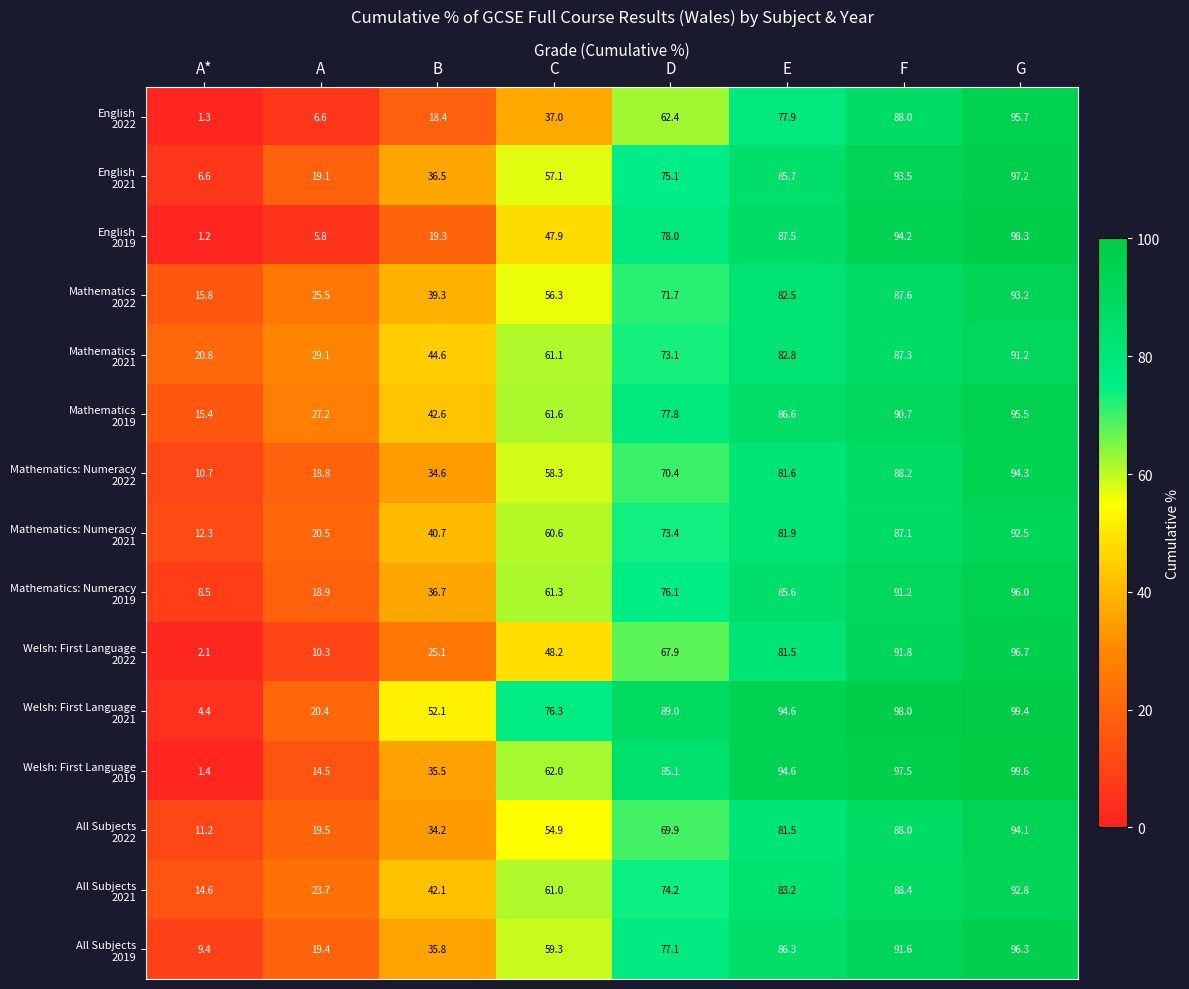

Count the number of data series in this chart.

15